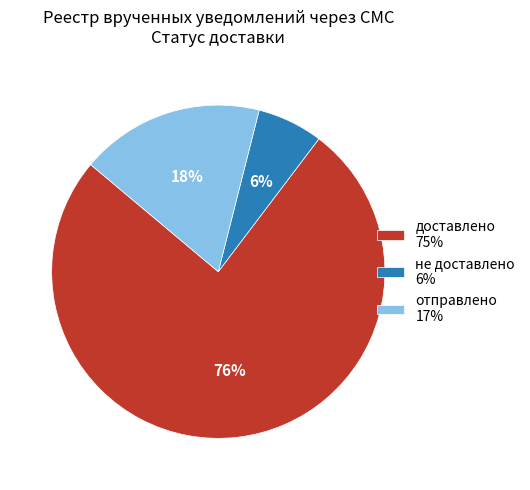

Which slice is the largest?

доставлено